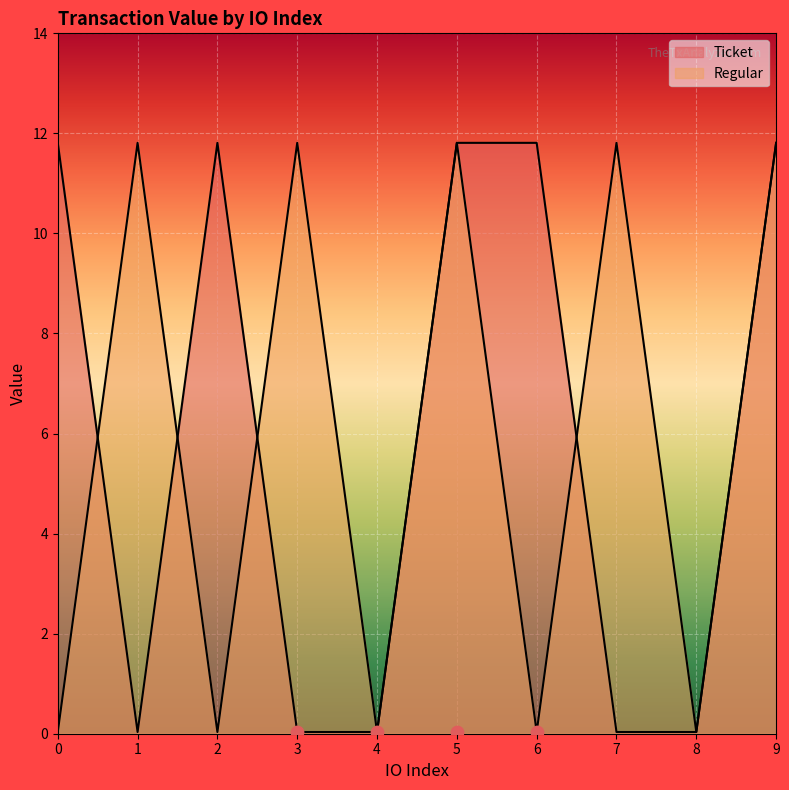

What are all the series names shown in the legend?

Ticket, Regular